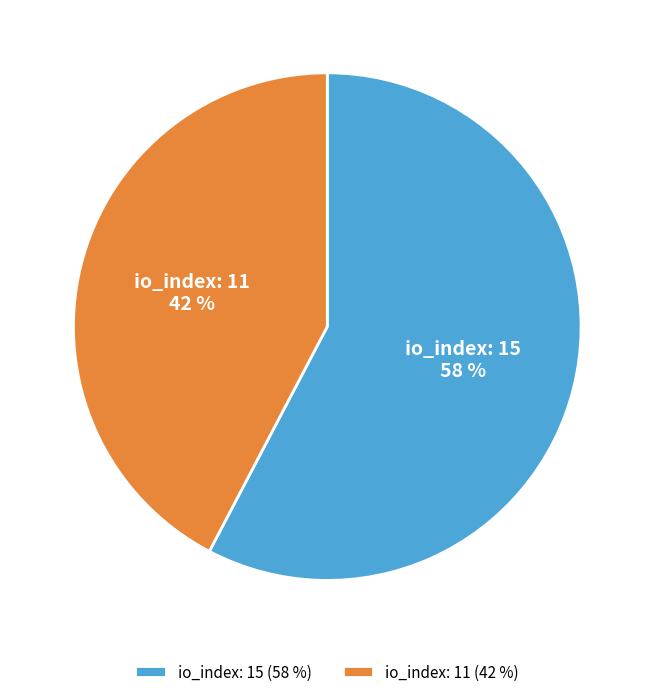

Approximately how many times larger is the value at io_index: 15 compared to io_index: 11?

1.4